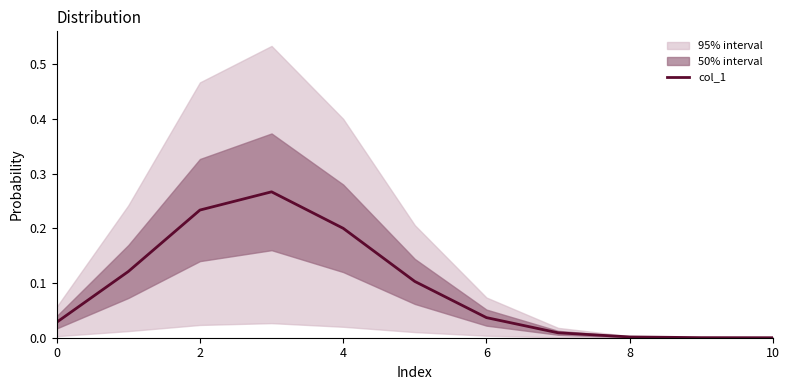

Between 10 and 9, which is larger?

10